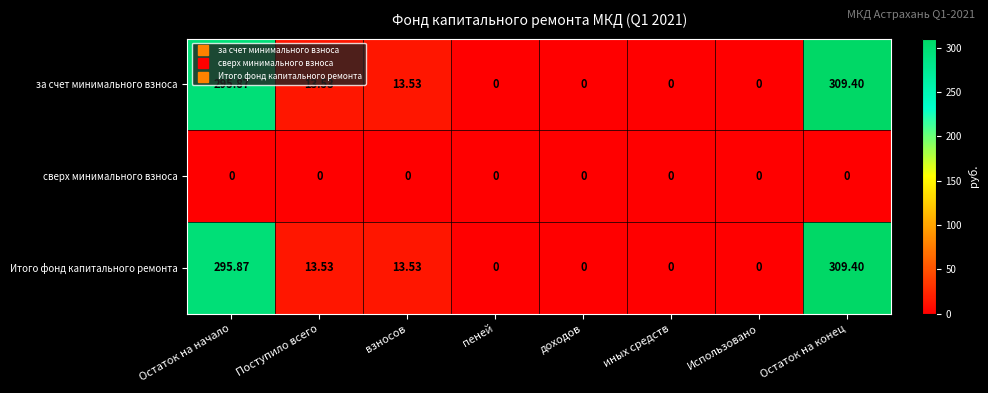

What is the total value across all series at Поступило всего?

27.1